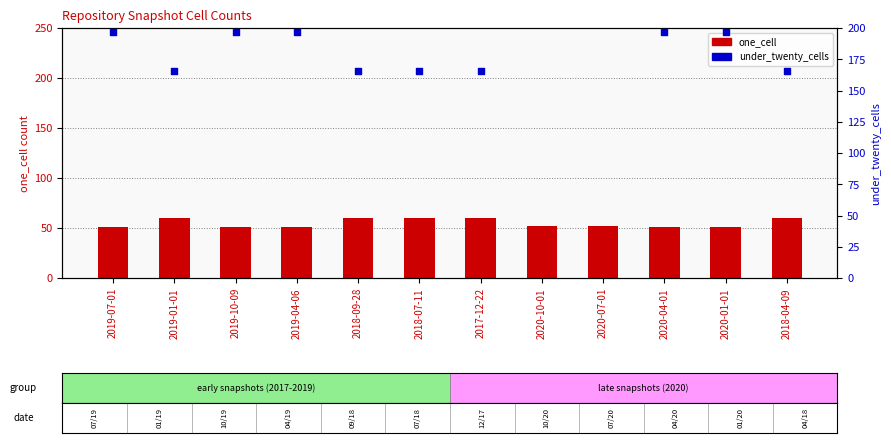

Which series contains the lowest Y value?

one_cell